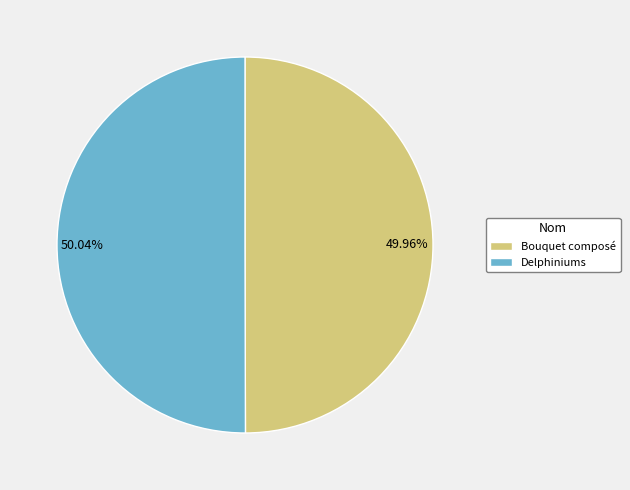

Do Bouquet composé and Delphiniums together represent more than half of the pie?

Yes